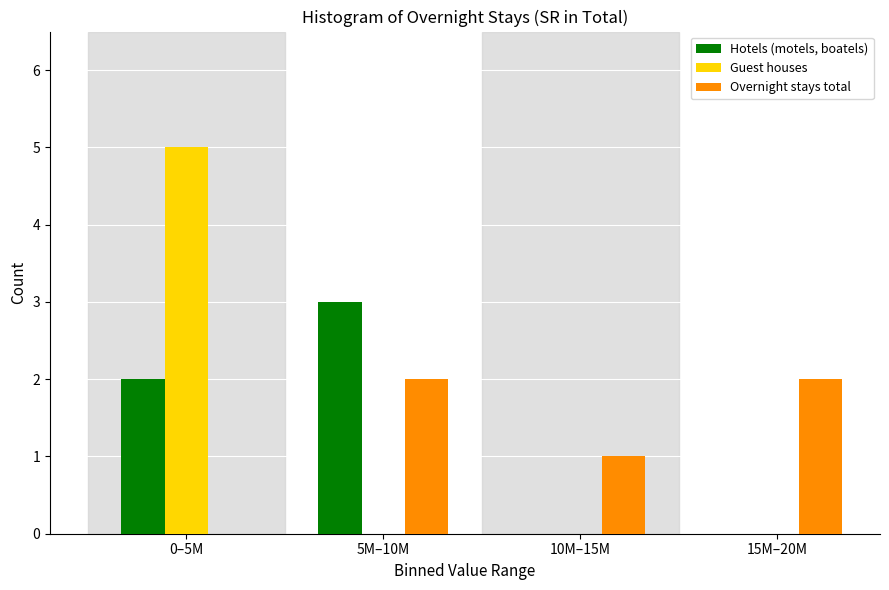

Reading left to right, extract all data points from this chart.

Hotels (motels, boatels): 0–5M=2	5M–10M=3	10M–15M=0	15M–20M=0
Guest houses: 0–5M=5	5M–10M=0	10M–15M=0	15M–20M=0
Overnight stays total: 0–5M=0	5M–10M=2	10M–15M=1	15M–20M=2